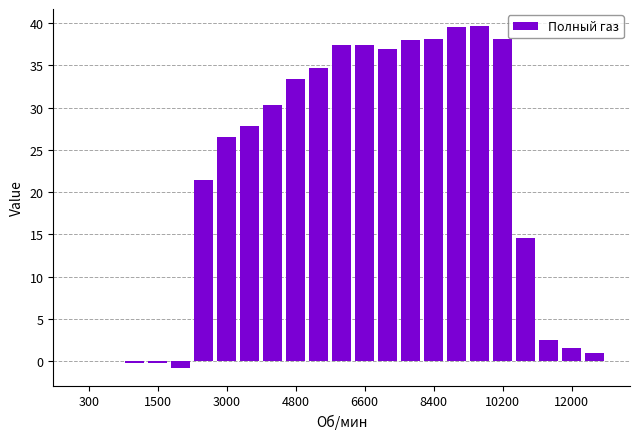

What is the greatest value displayed?

39.6